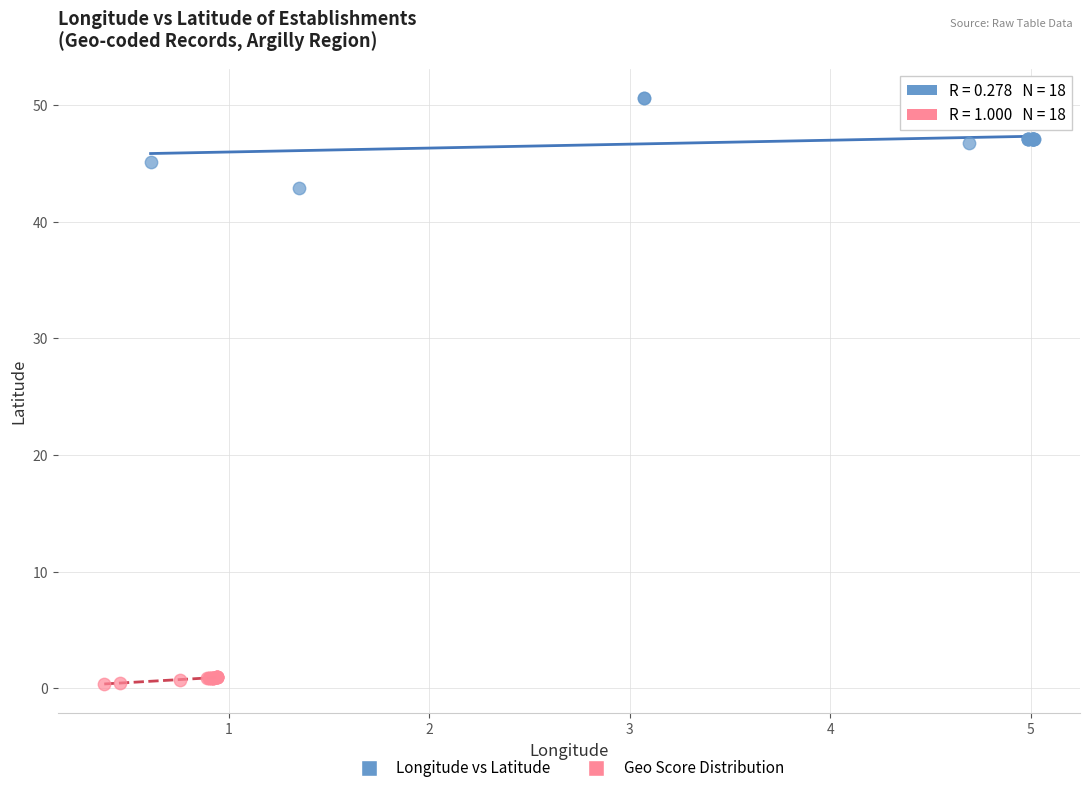

Which series reaches the minimum Y coordinate?

Geo Score Distribution